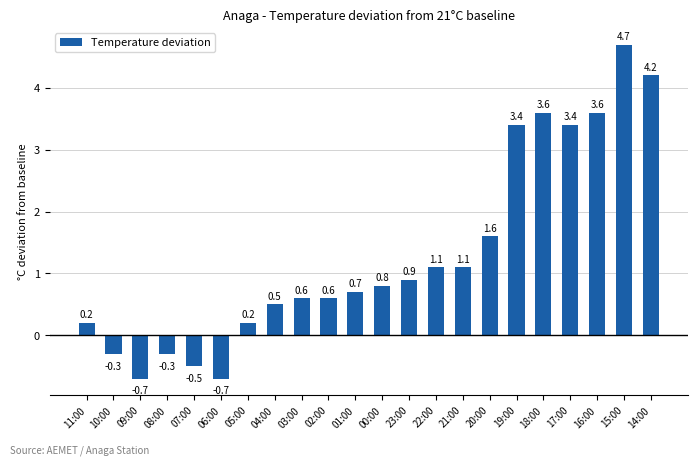

What is the sum of the values at 15:00 and 23:00?

5.6